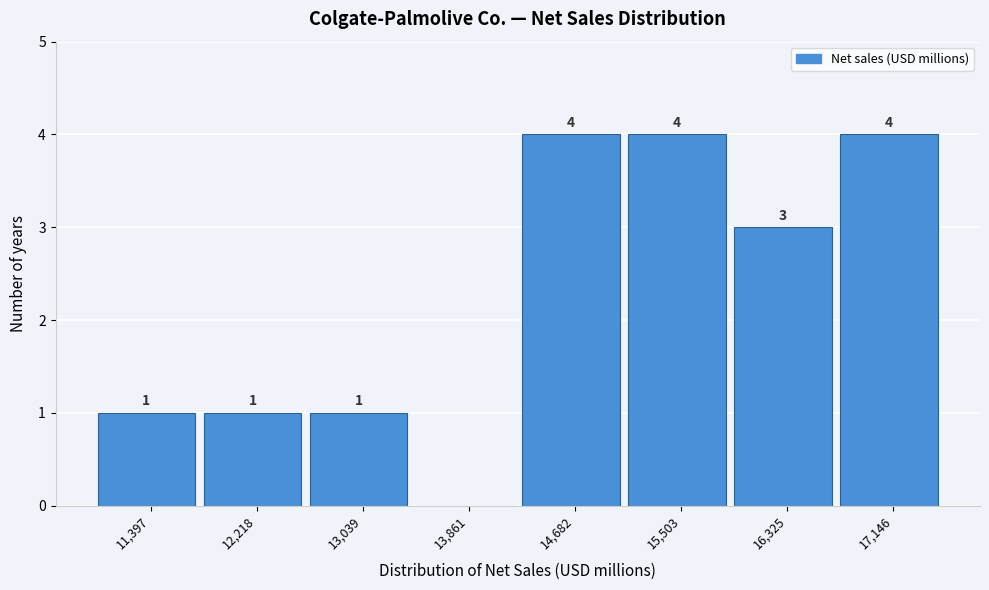

Reading left to right, transcribe all the data shown in this chart.

11,397=1	12,218=1	13,039=1	13,861=0	14,682=4	15,503=4	16,325=3	17,146=4